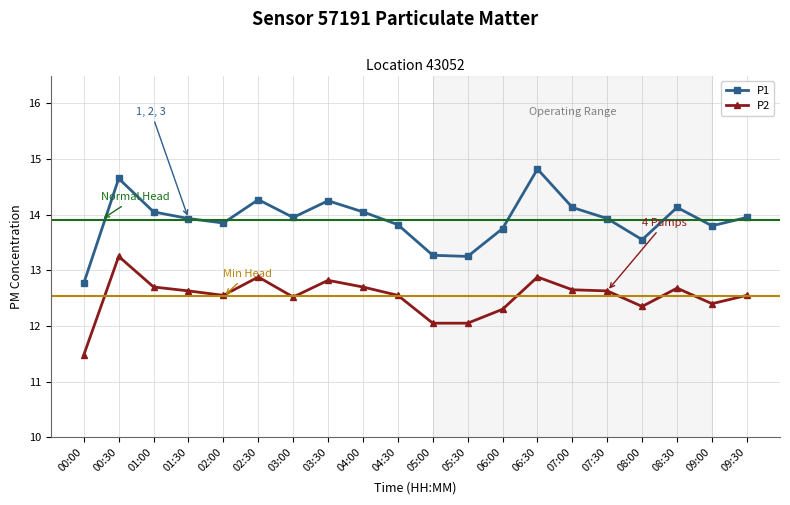

What is the label of the 17th point from the left?

08:00